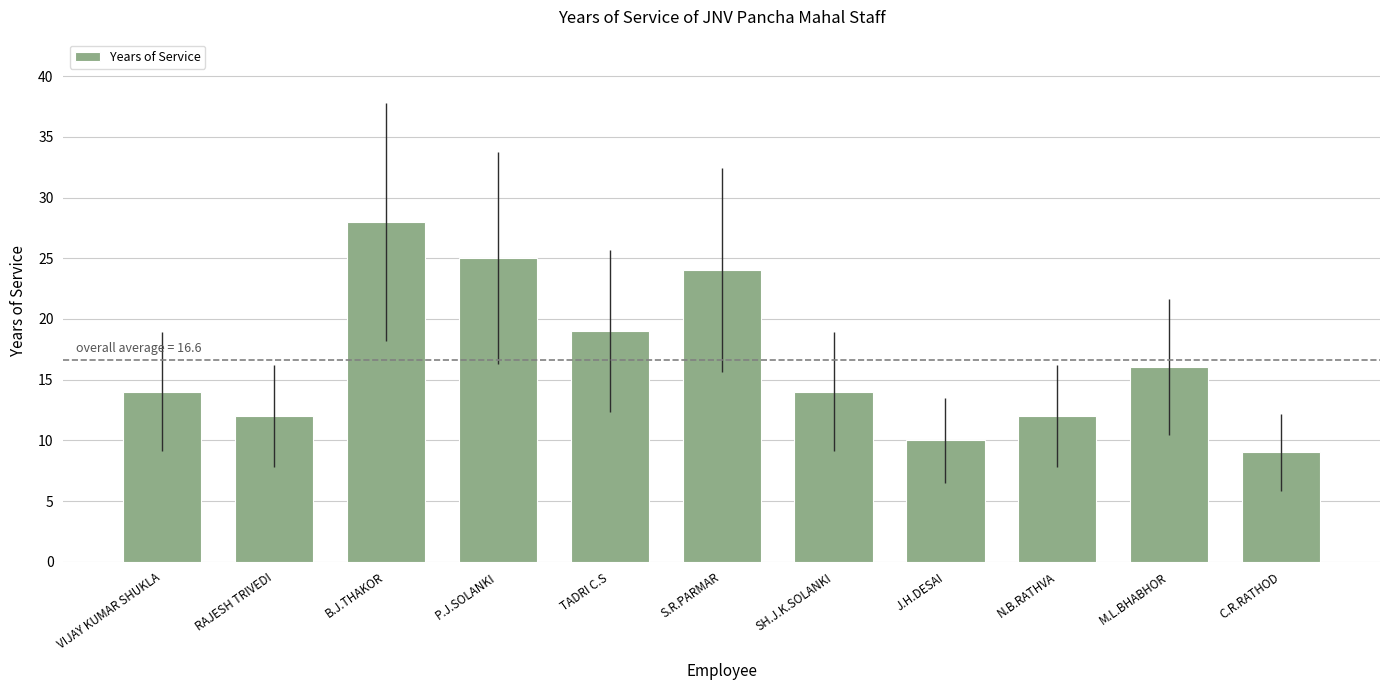

How many bars are there in total?

11